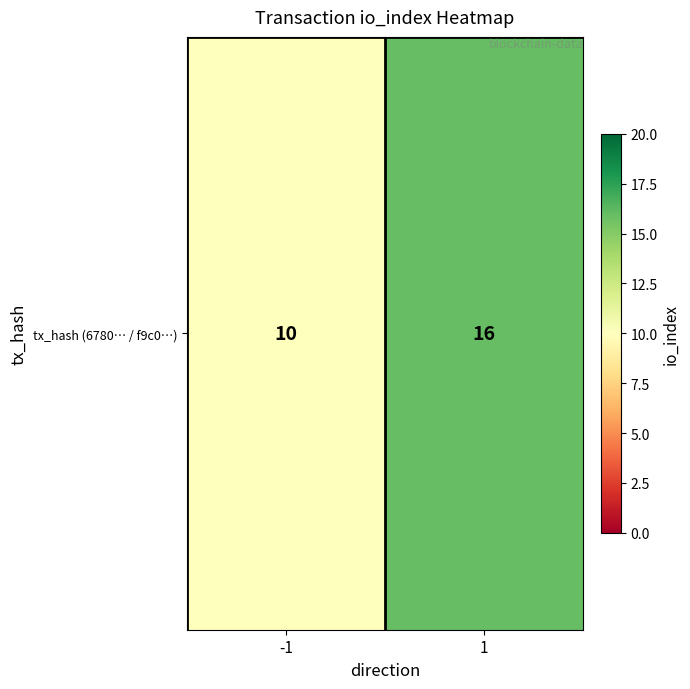

Rank the categories by value from lowest to highest.

-1, 1